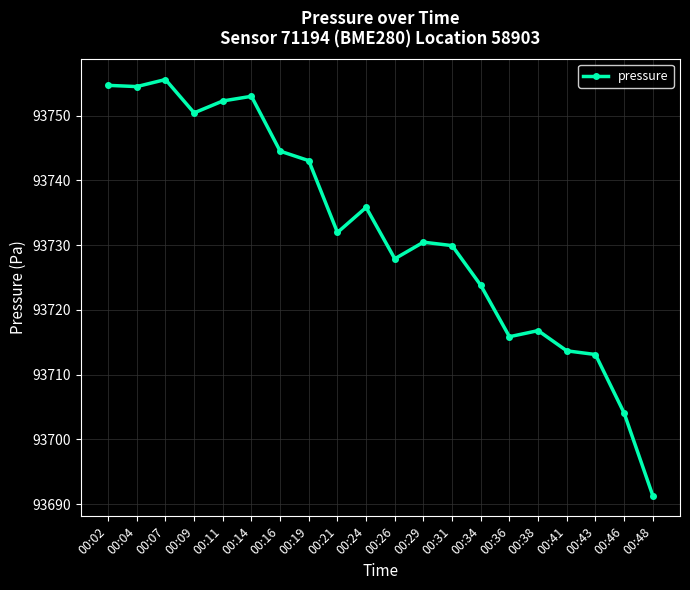

True or false: the data shows 93754.5 at 00:04.

True